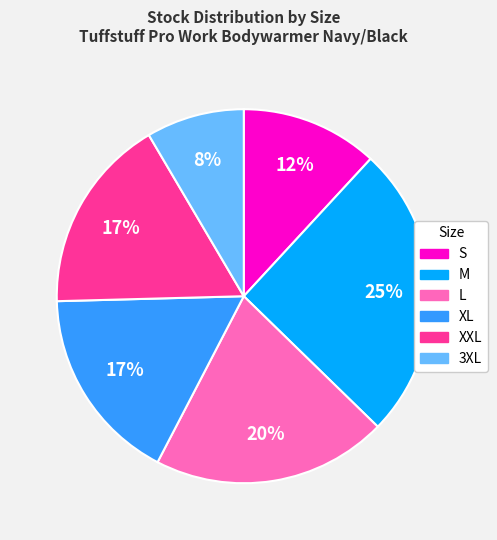

Is it true that XXL is 9% of the pie?

False